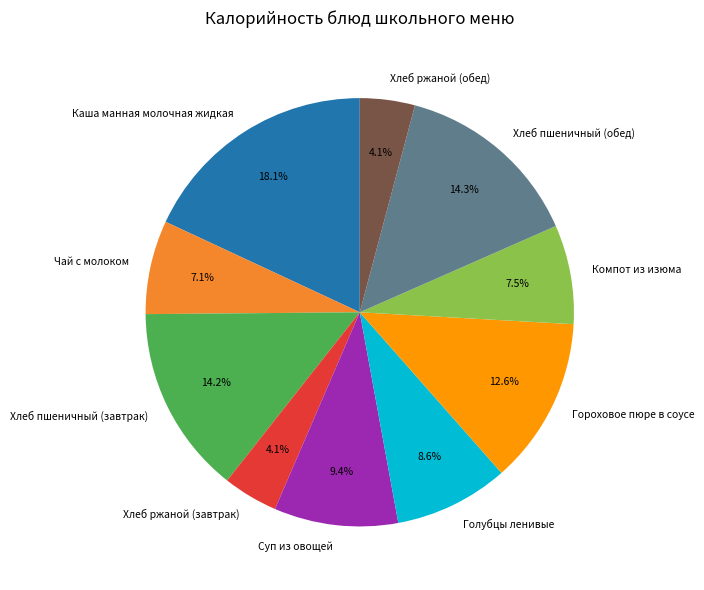

Which slice is the largest?

Каша манная молочная жидкая